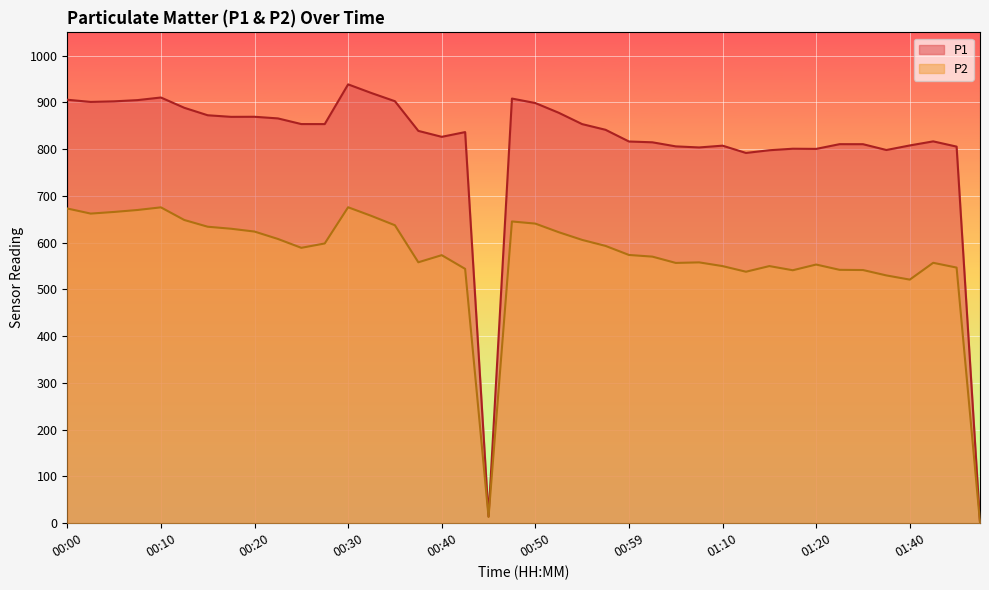

True or false: P1 and P2 cross at least once.

False